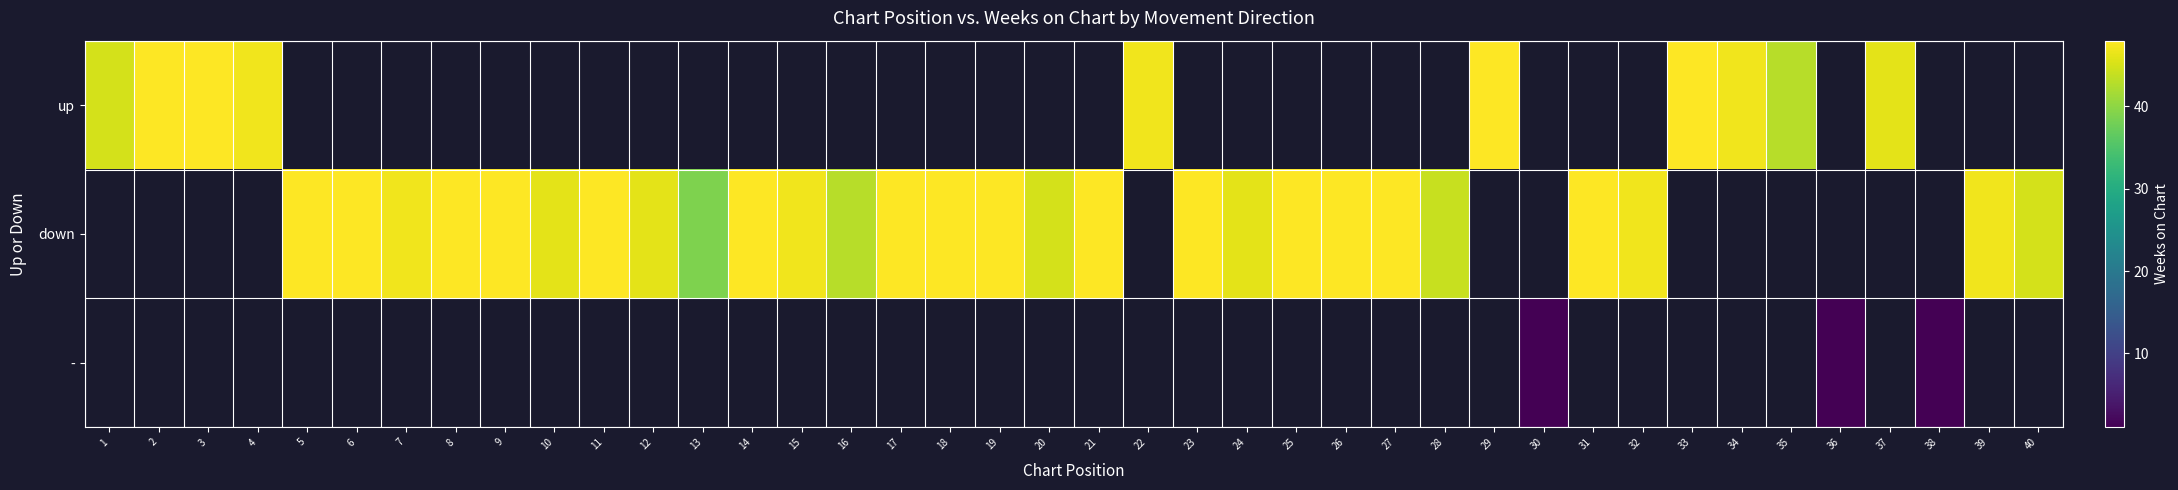

What is the minimum value shown in the chart?

1.0